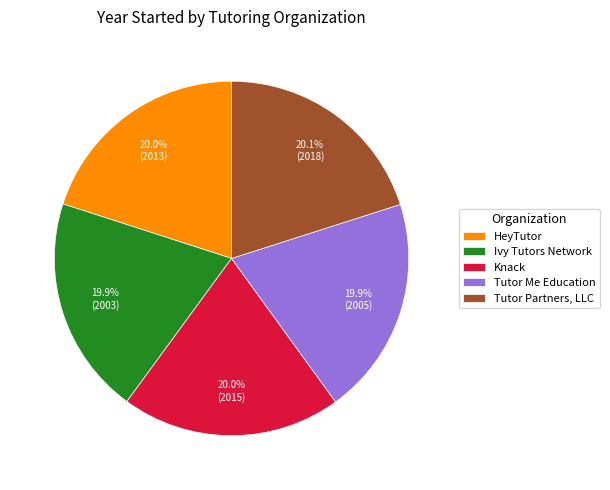

Does Knack represent more than half of the total?

No